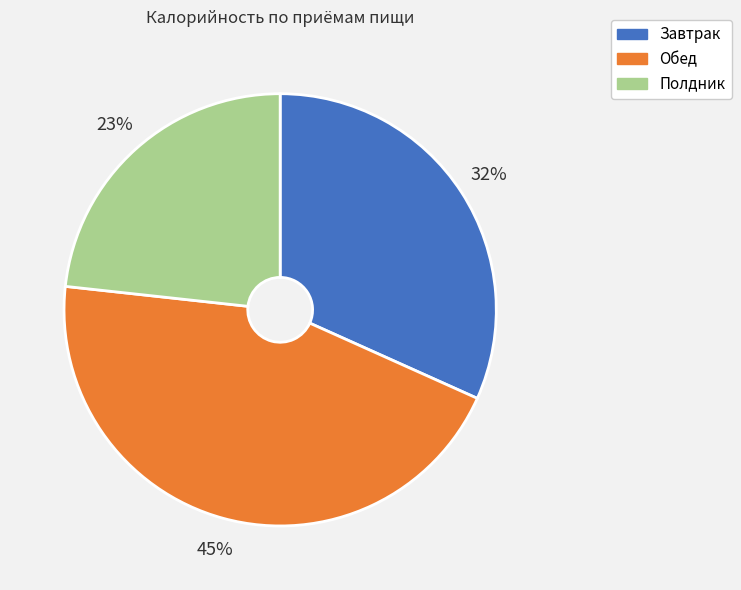

What percentage is the Полдник slice, to the nearest percent?

23%